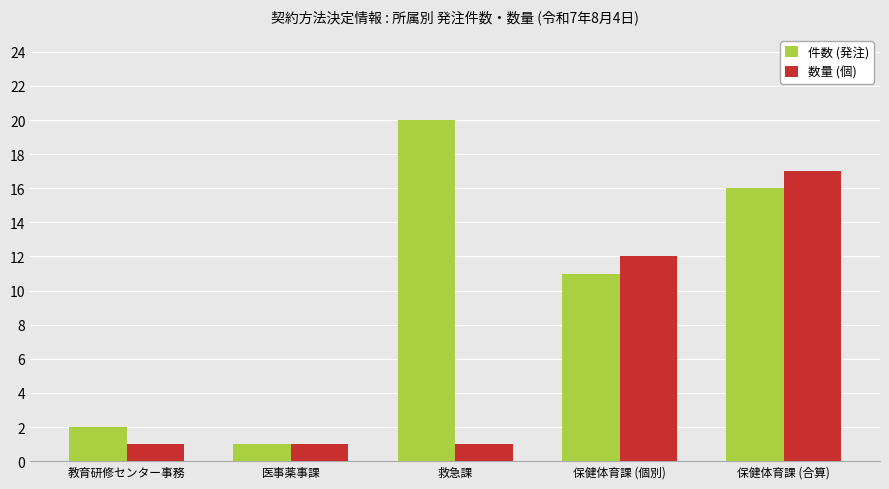

What is the lowest value of the 件数 (発注) series?

1